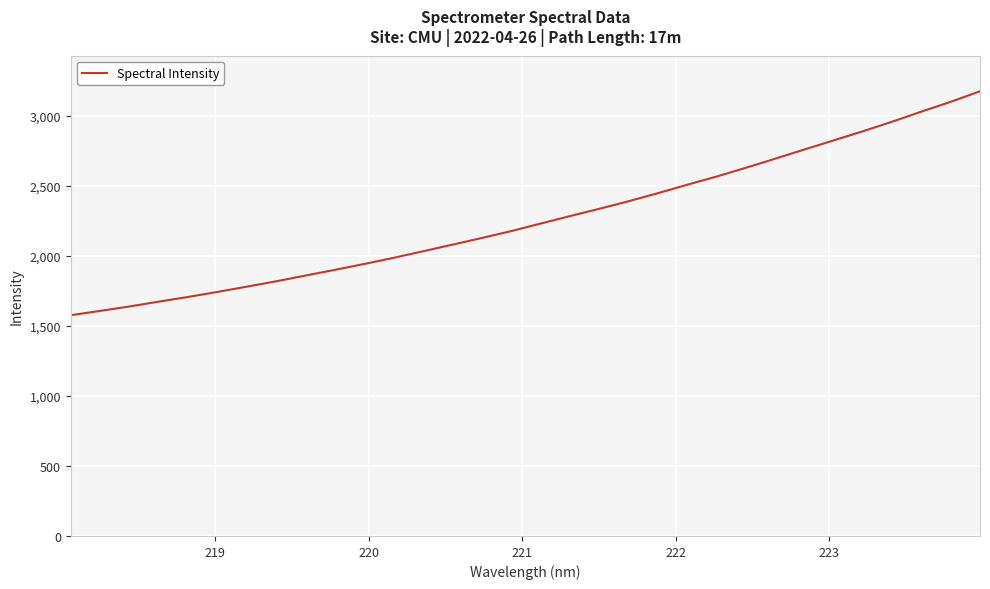

What is the difference between the maximum and minimum values?

1599.1